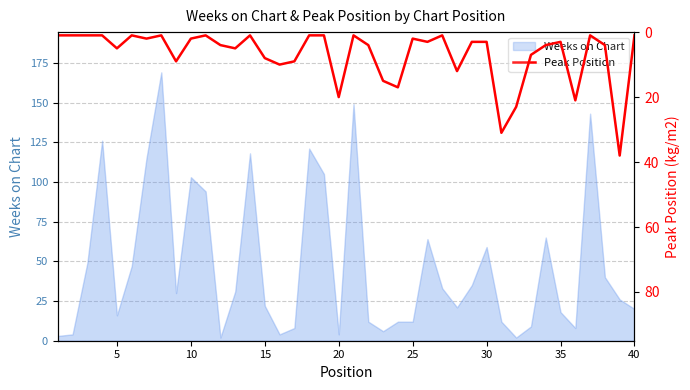

How many interior local peaks (higher than both neighbors) does the data have?

12